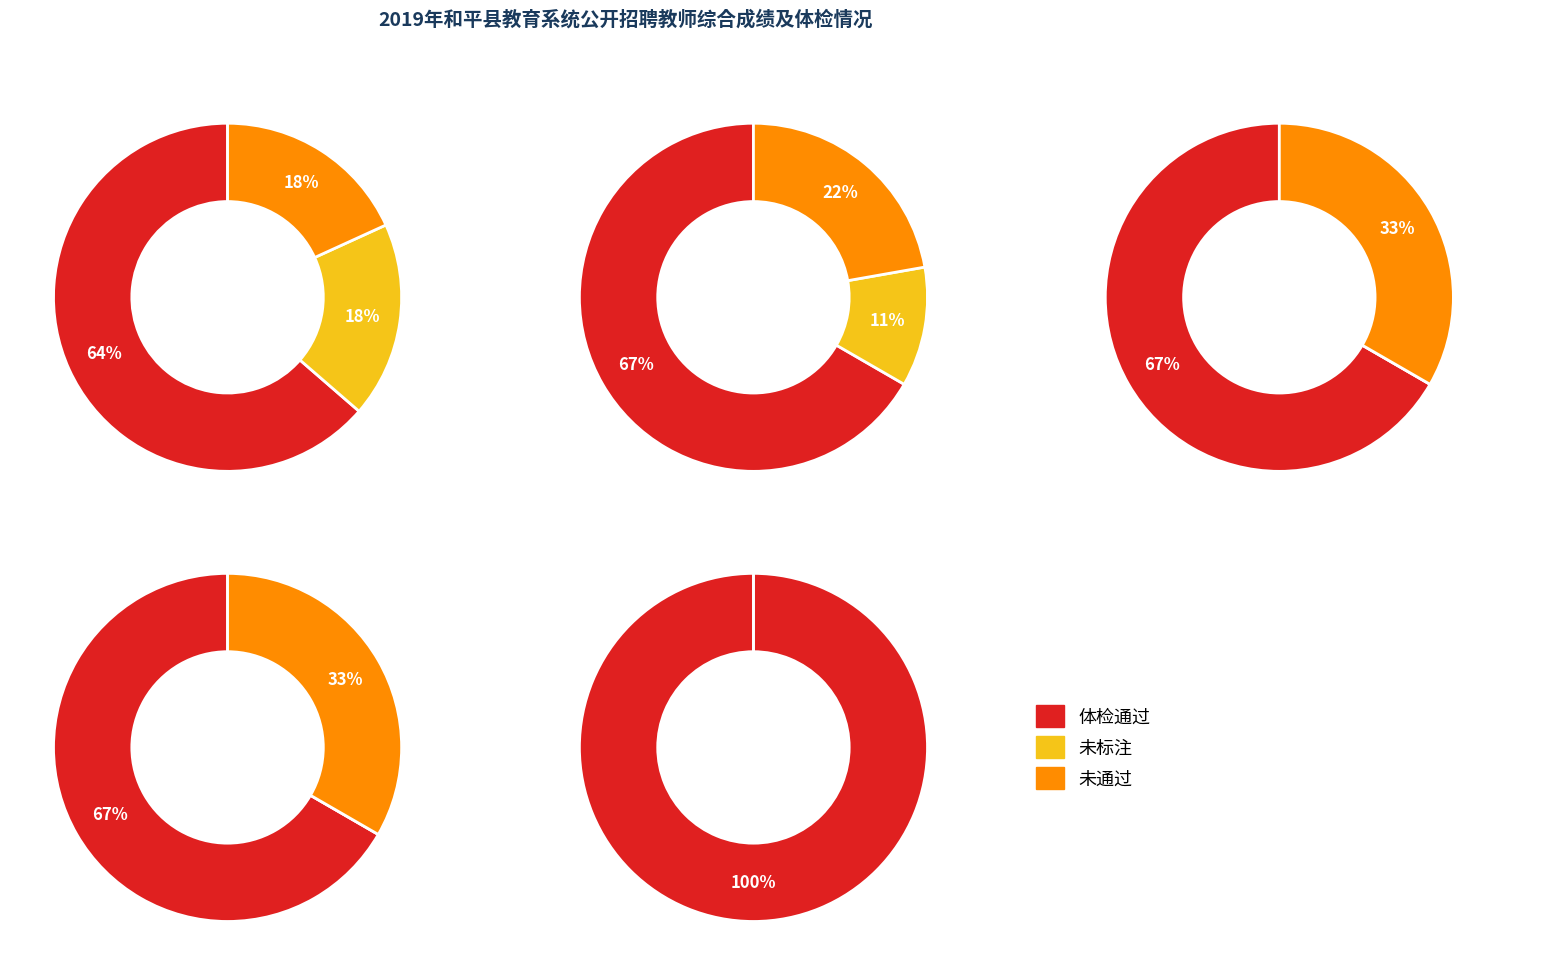

The 3 slice represents 30% of the pie. True or false?

False